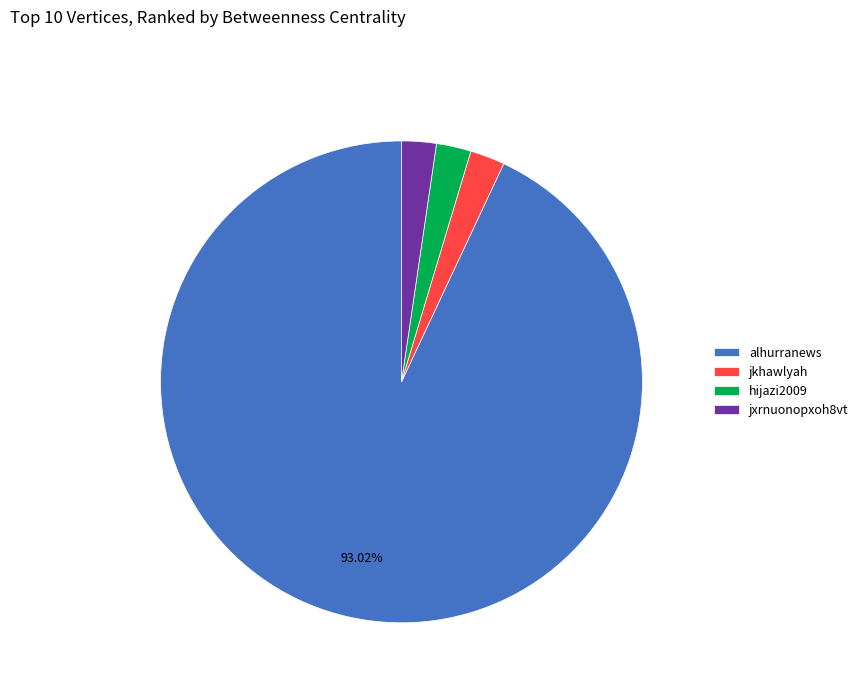

To the nearest percent, what portion does alhurranews represent?

93%